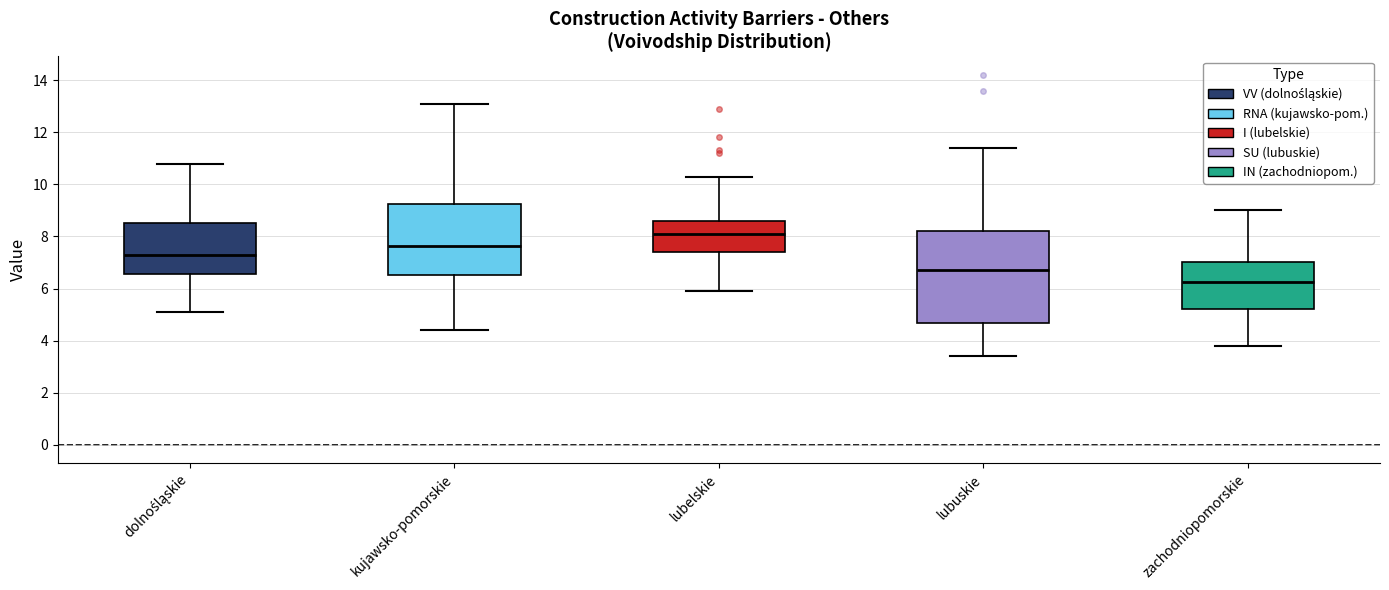

Where does the upper whisker of the box for lubuskie end on the y-axis? The values are not printed on the chart, so give them approximately, as read against the axis.

11.4